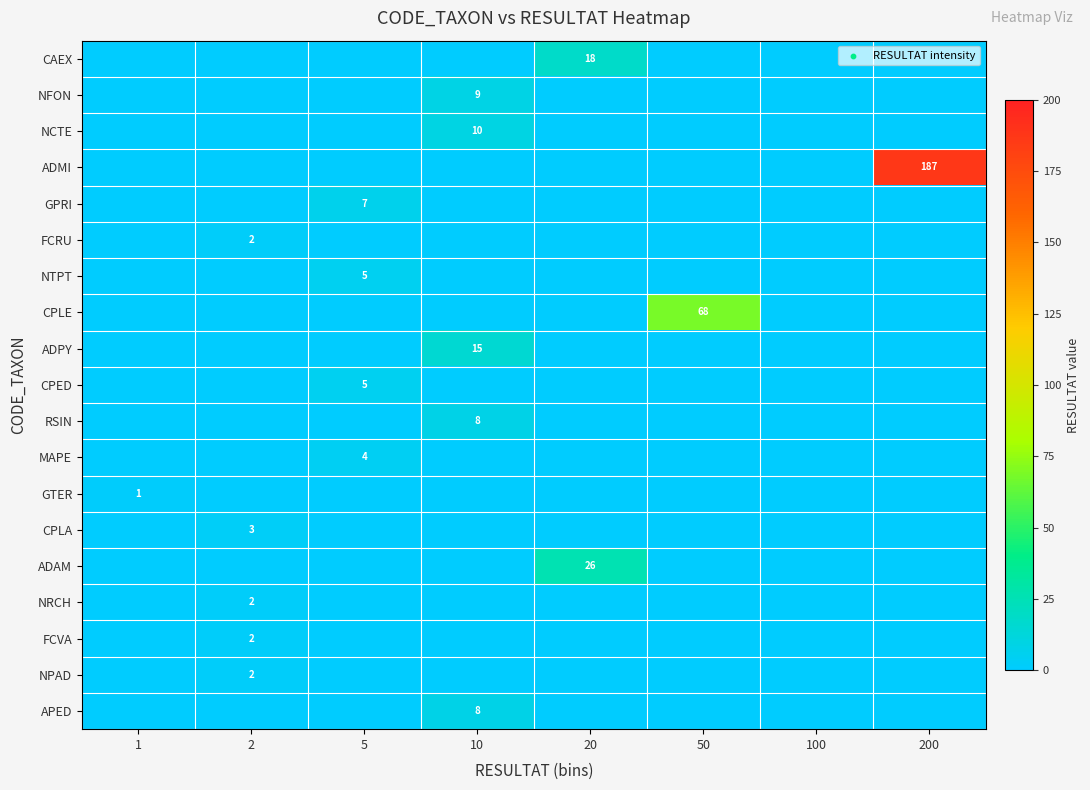

Between 1 and 2, which series saw the biggest shift?

CPLA